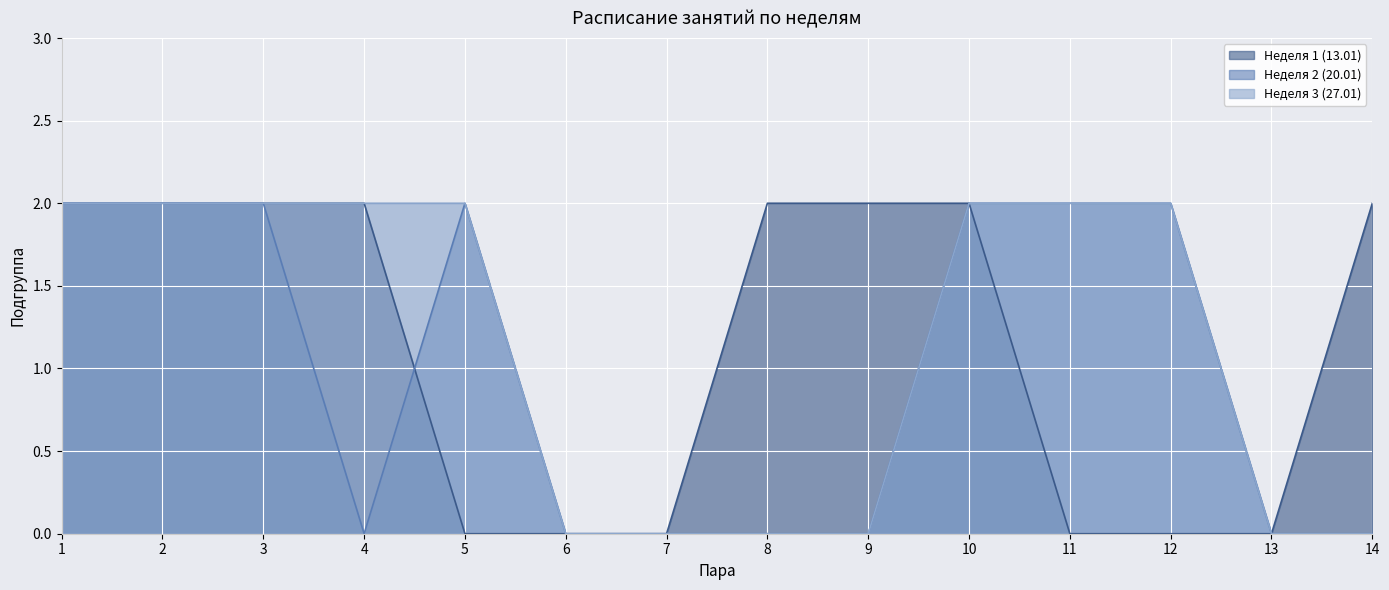

Is it true that Неделя 2 (20.01) equals 3 at 5?

False